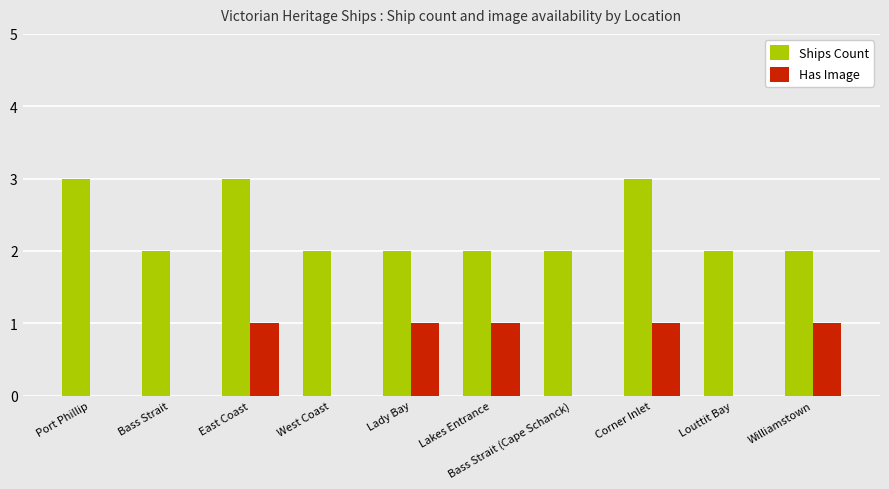

What is the sum of all Has Image values?

5